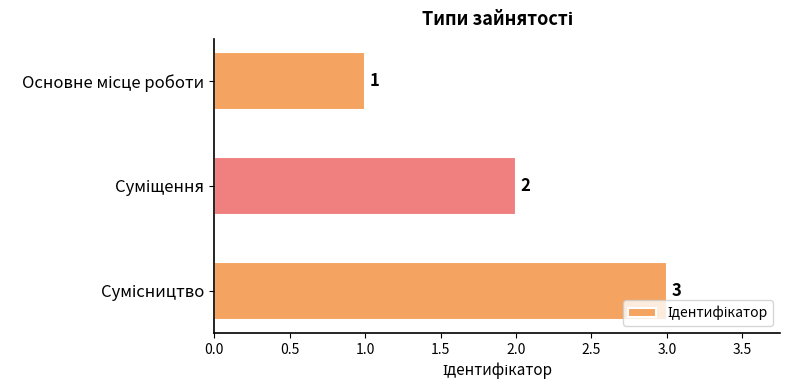

How many values are between 1 and 3?

3